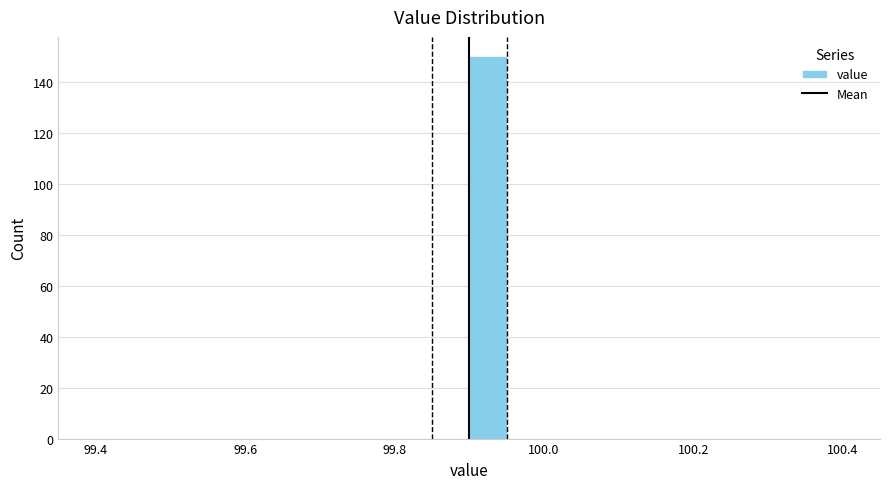

Read against the x-axis, roughly where is the centre of the tallest bar?

99.92